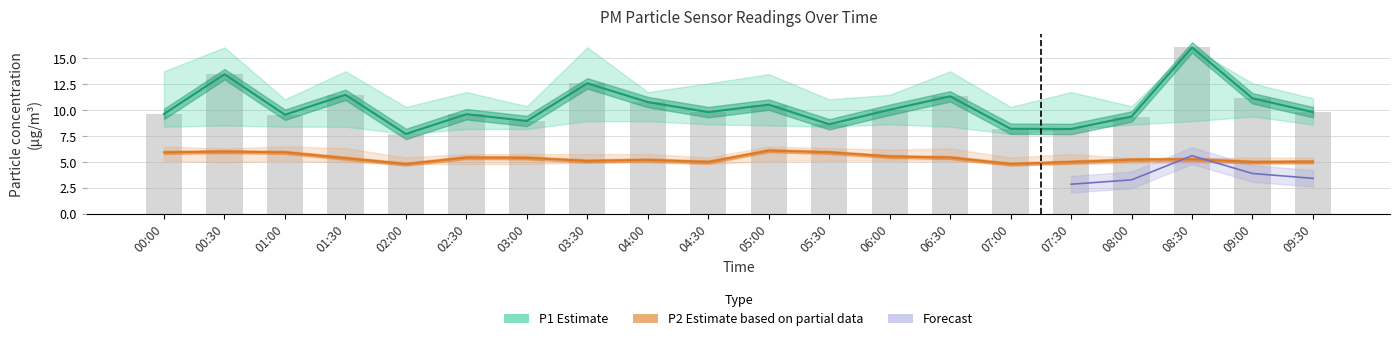

True or false: P1 has a value of 14.1 at 00:00.

False